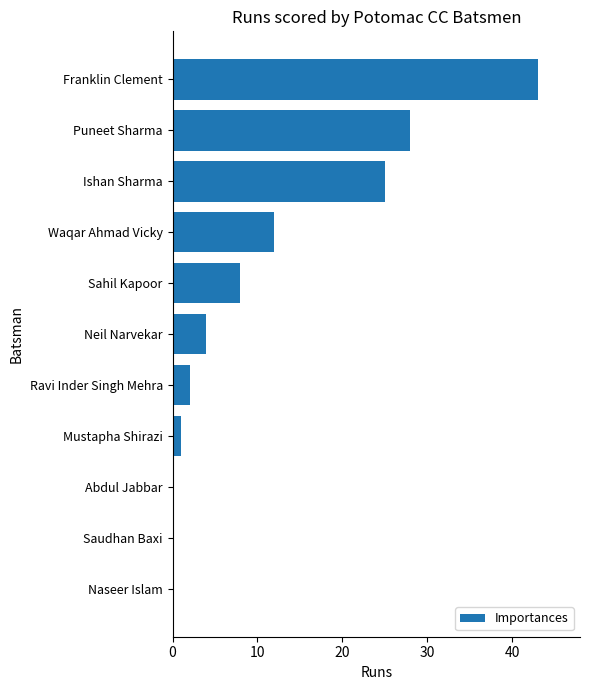

Reading bottom to top, list all the values displayed in this chart.

Naseer Islam=0	Saudhan Baxi=0	Abdul Jabbar=0	Mustapha Shirazi=1	Ravi Inder Singh Mehra=2	Neil Narvekar=4	Sahil Kapoor=8	Waqar Ahmad Vicky=12	Ishan Sharma=25	Puneet Sharma=28	Franklin Clement=43